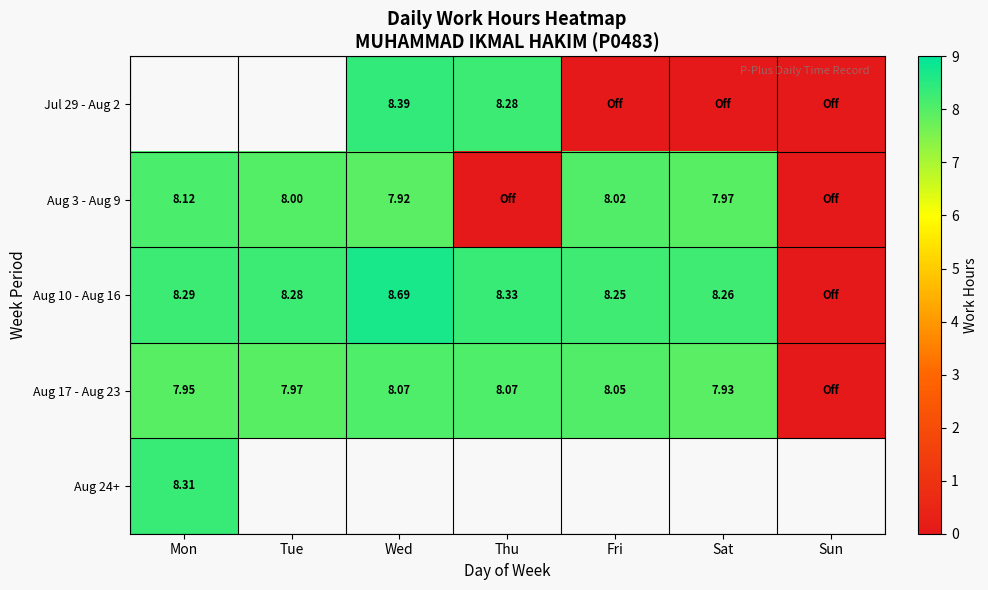

Which series has the largest total across all categories?

Aug 10 - Aug 16